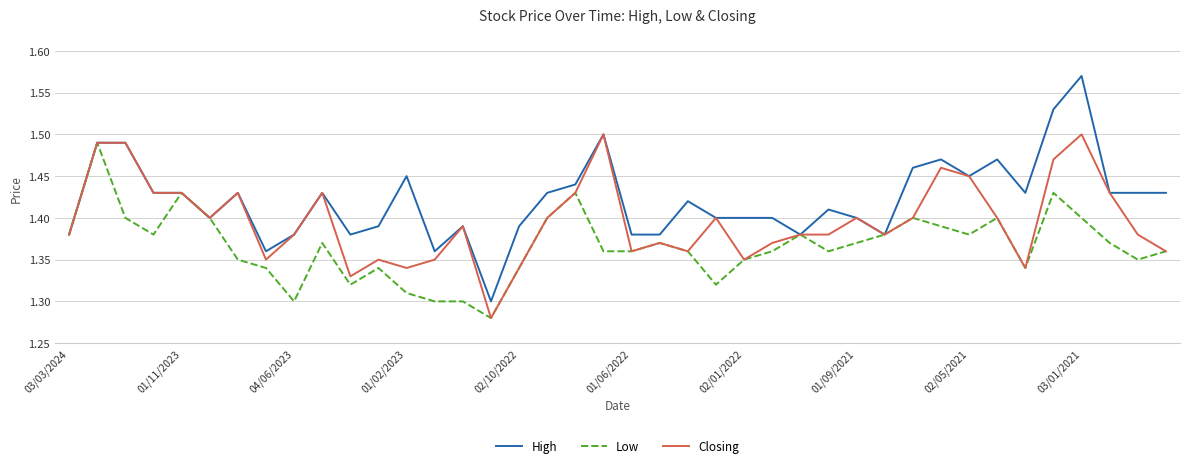

Which series has the largest total across all categories?

High